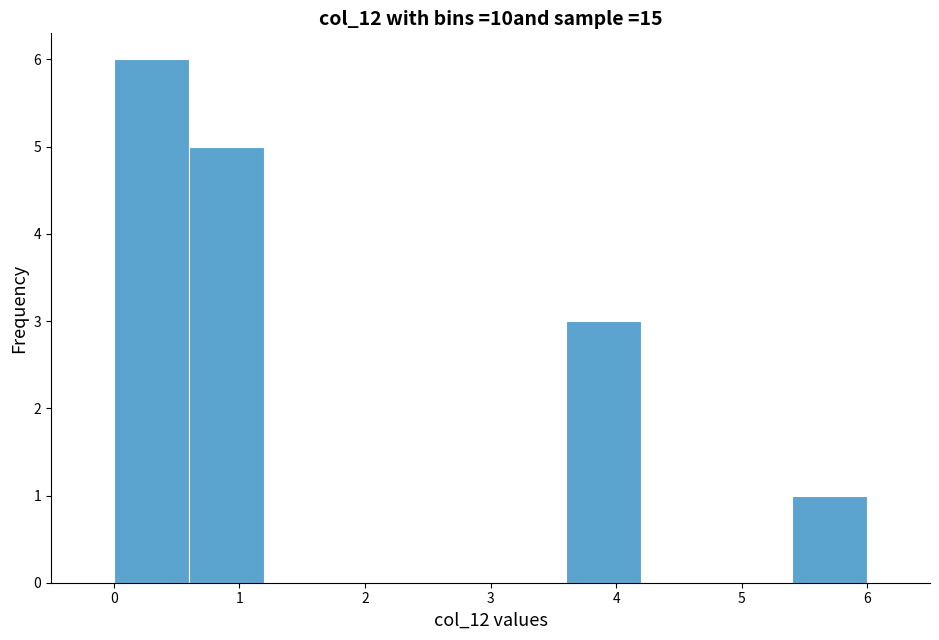

What is the height of the bar covering 0.0 to 0.6 on the x-axis? The values are not printed on the chart, so give them approximately, as read against the axis.

6